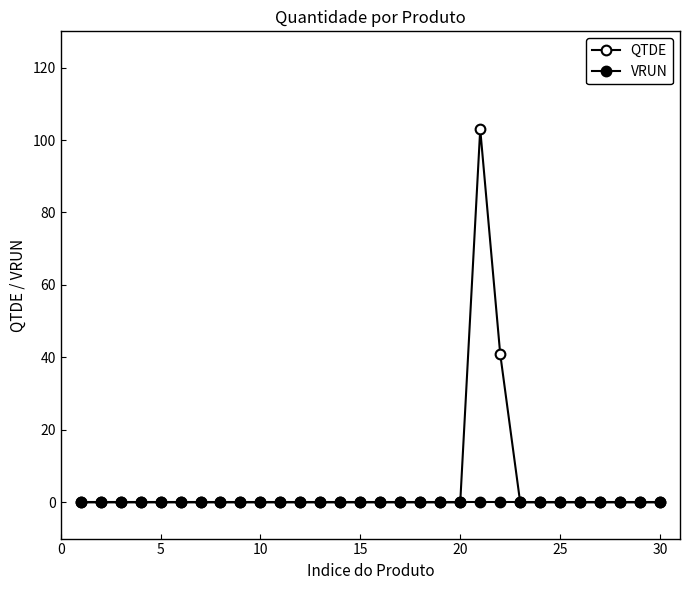

True or false: VRUN and QTDE intersect in this chart.

False